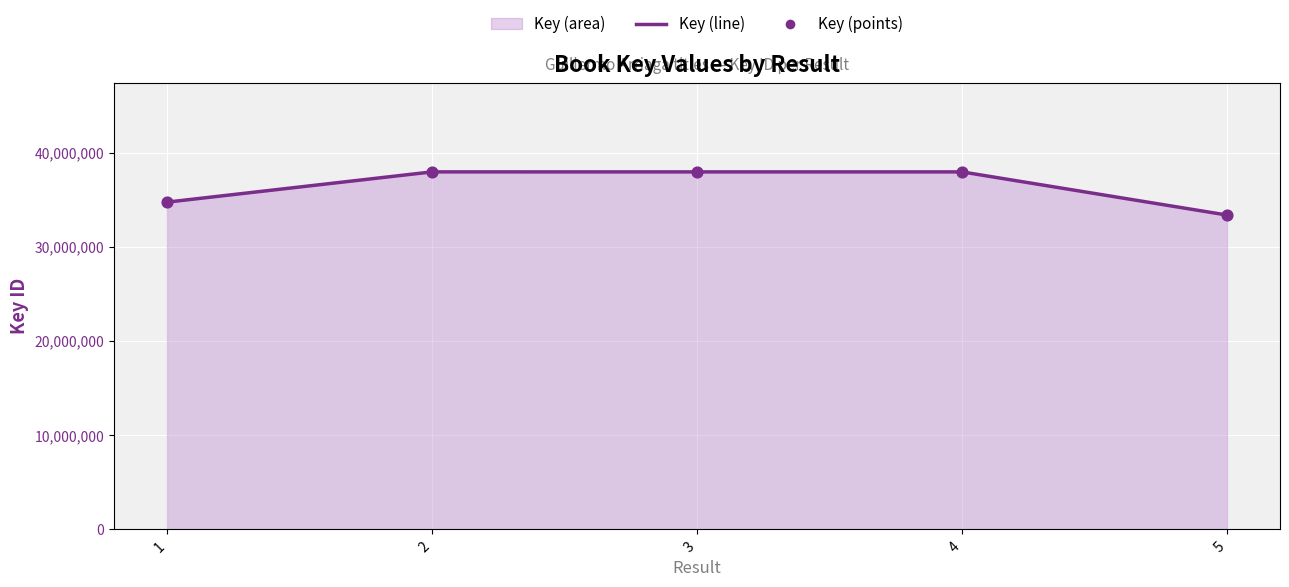

Which series has the largest total across all categories?

Key (line)